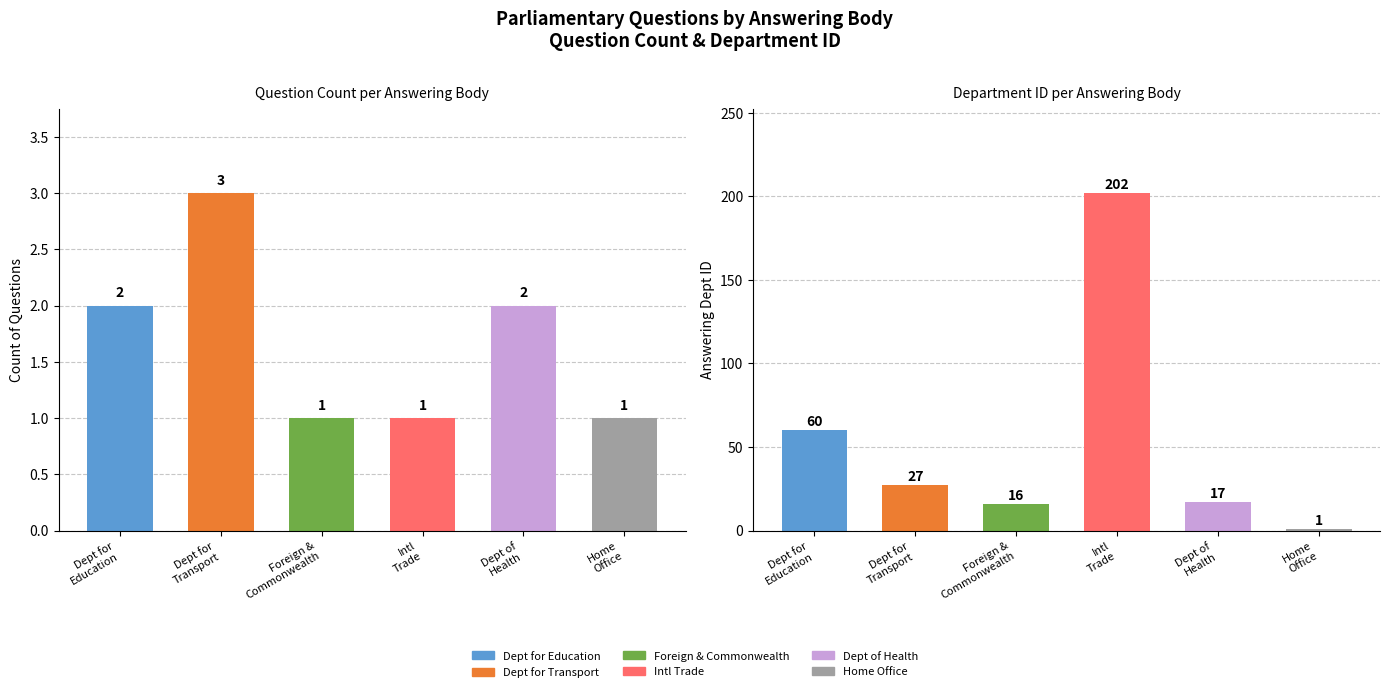

Which has a higher value, Dept for
Transport or Dept of
Health?

Dept for
Transport